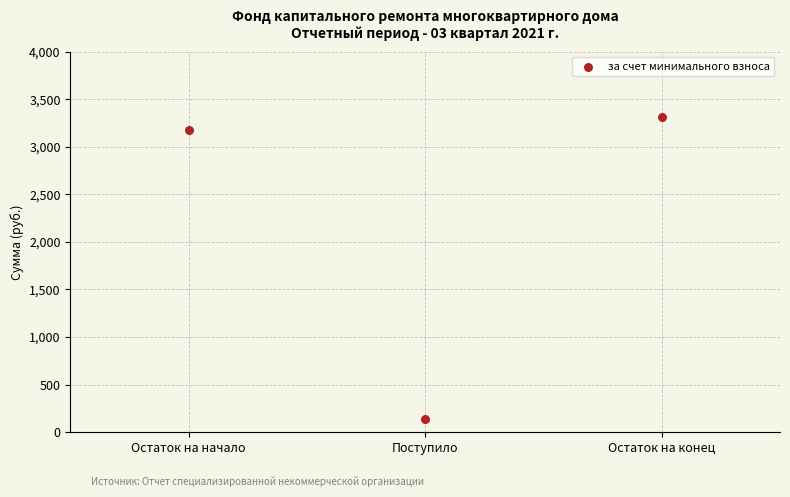

What is the range of X values (max minus min)?

2.0